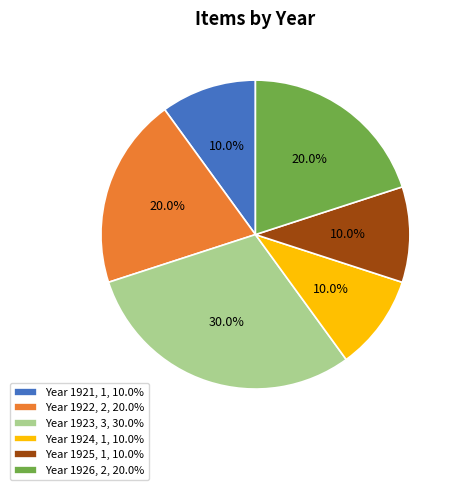

What is the ratio of the value at Year 1926, 2, 20.0% to the value at Year 1925, 1, 10.0%?

2.0